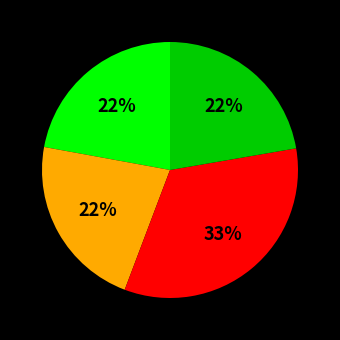

How many segments does this pie chart have?

4